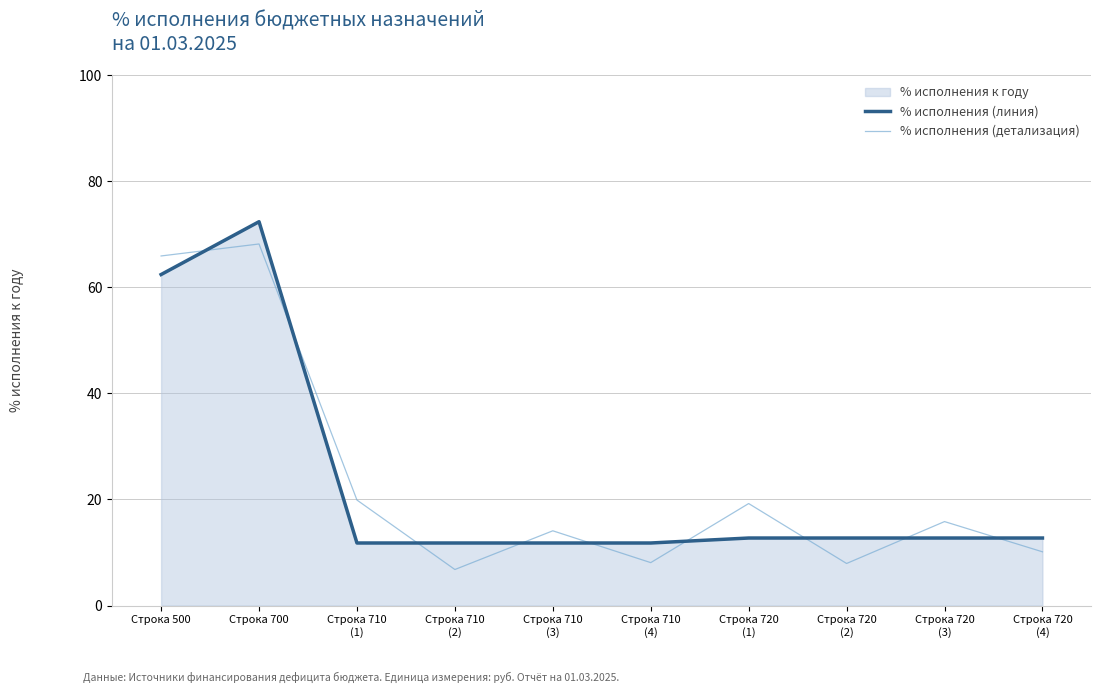

Rank the series by their average value, from lowest to highest.

% исполнения (линия), % исполнения (детализация)